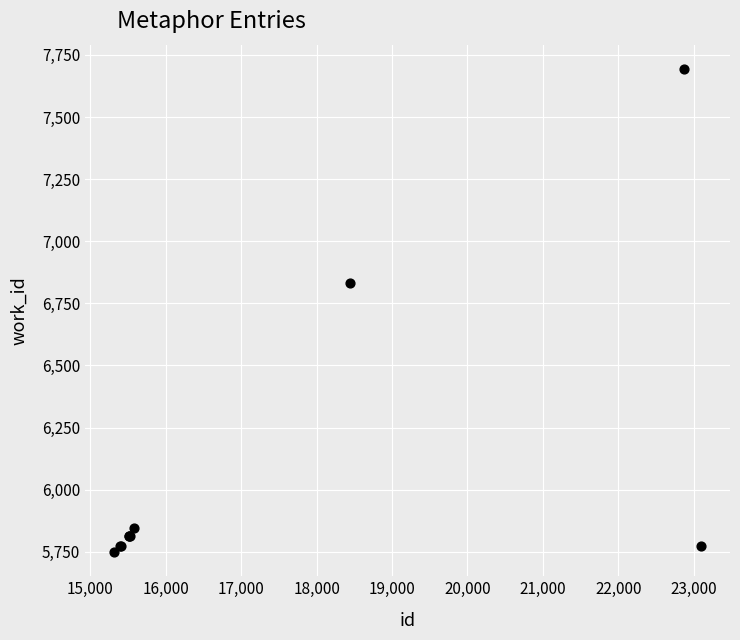

What Y value in the scatter plot is closest to 6721?

6833